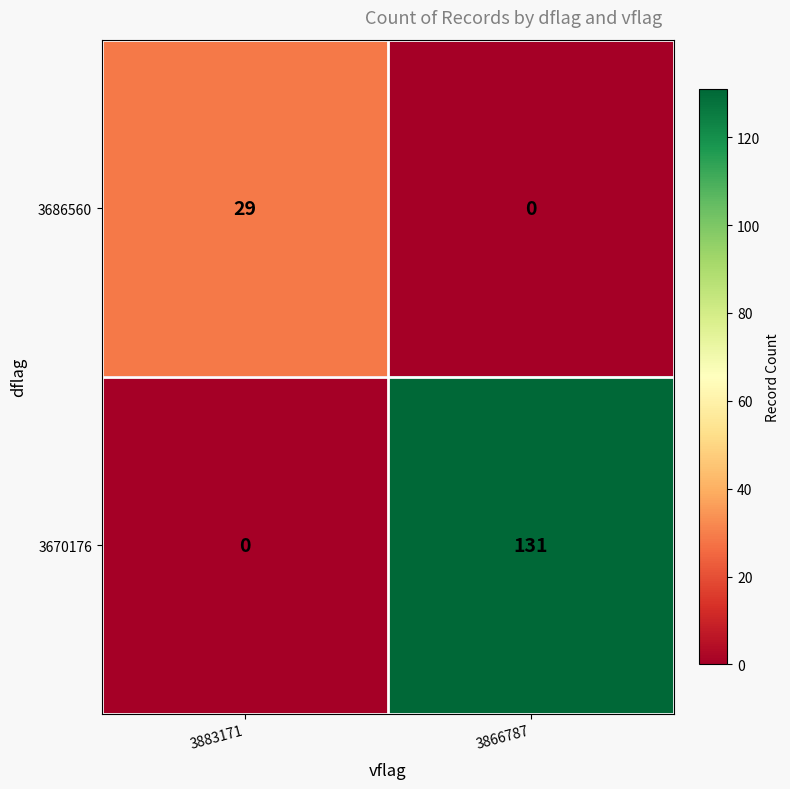

What is the maximum value shown in the chart?

131